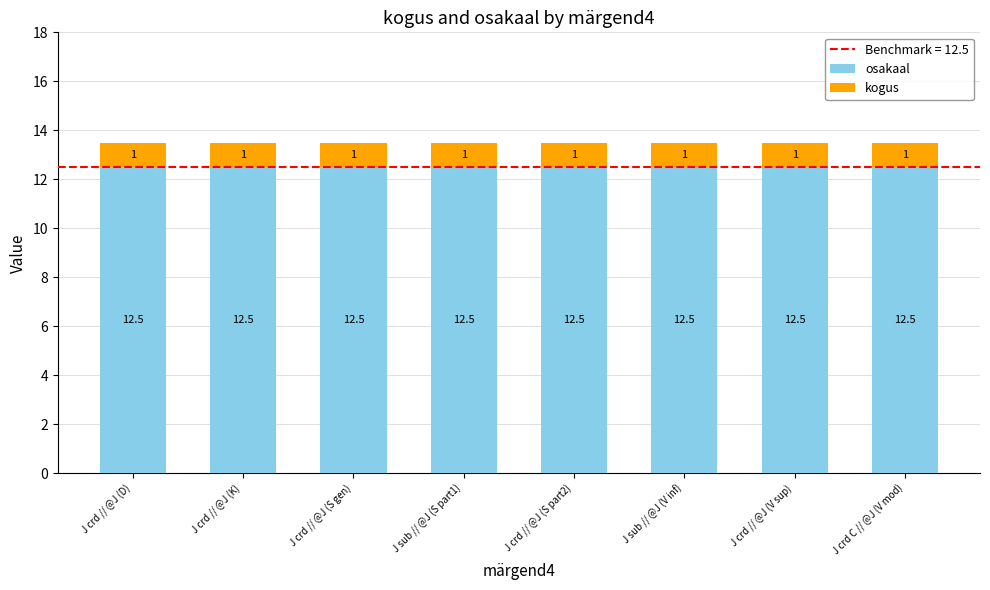

What is the average value of the osakaal series?

12.5